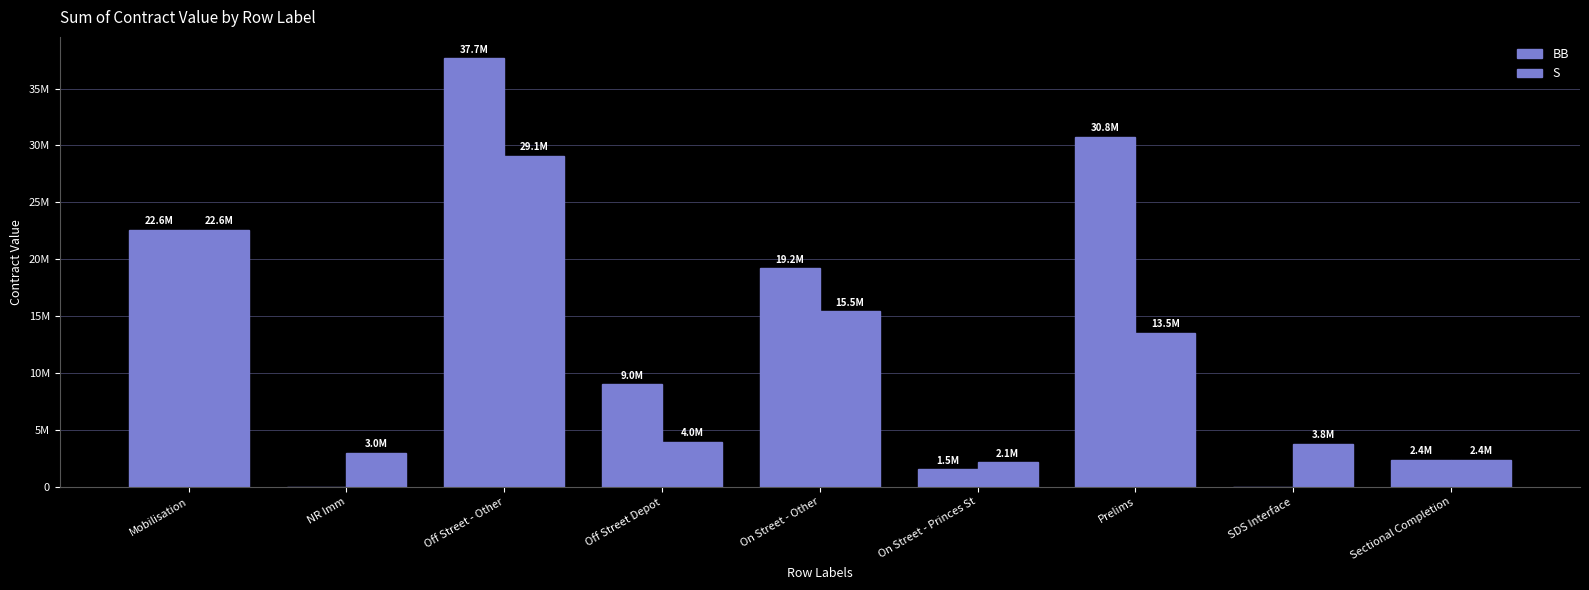

Are the bars grouped side by side (vs. stacked)?

Yes